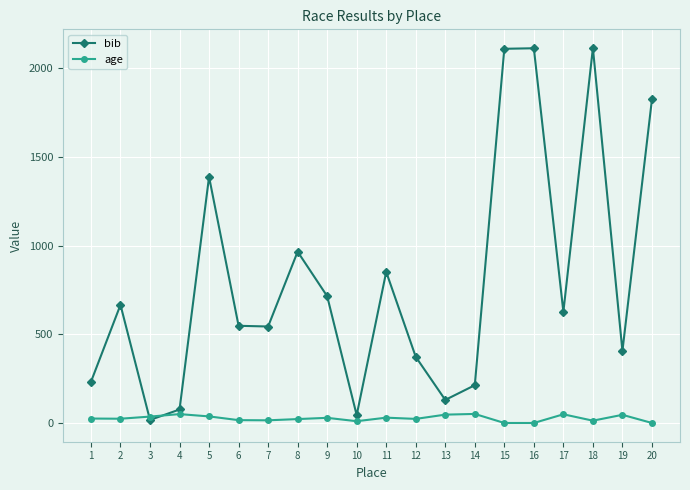

What is the average value of the bib series?

798